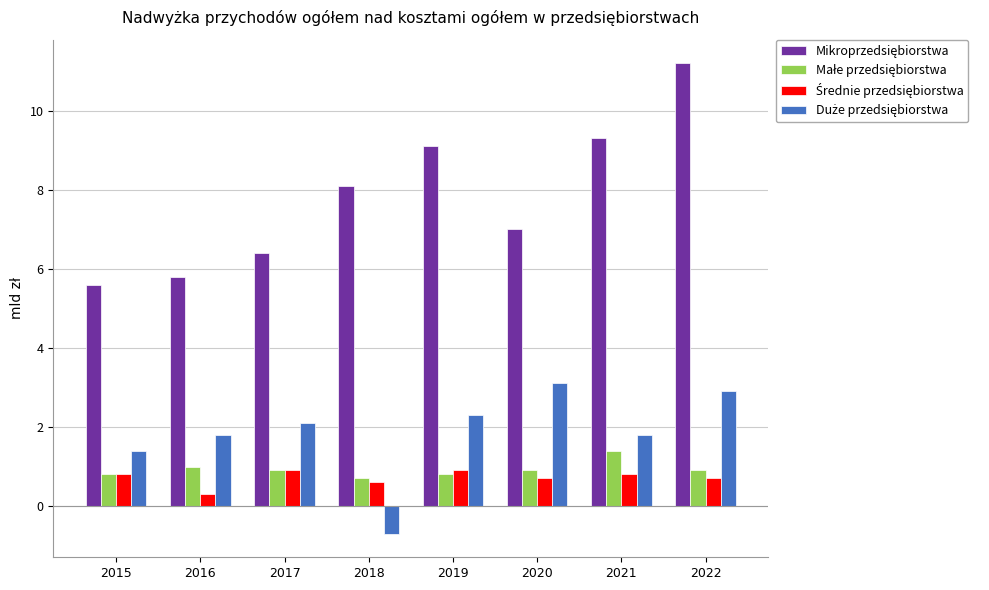

At which category is the sum across all series the highest?

2022